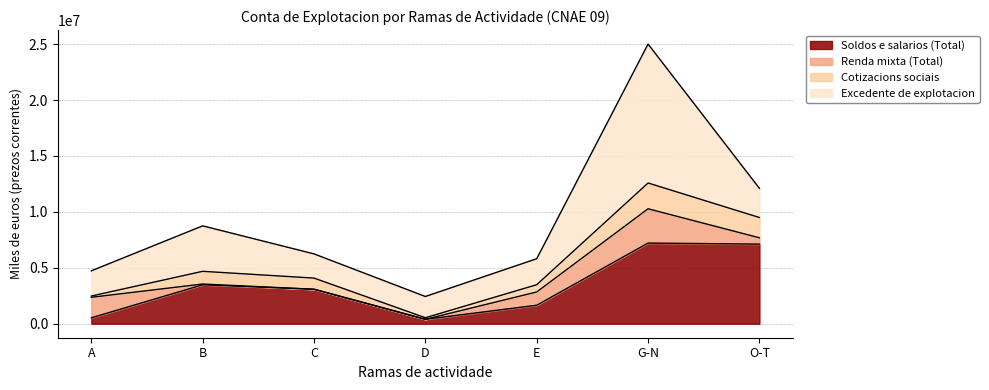

List the labels in order of Excedente de explotacion value, smallest first.

D, C, A, E, O-T, B, G-N